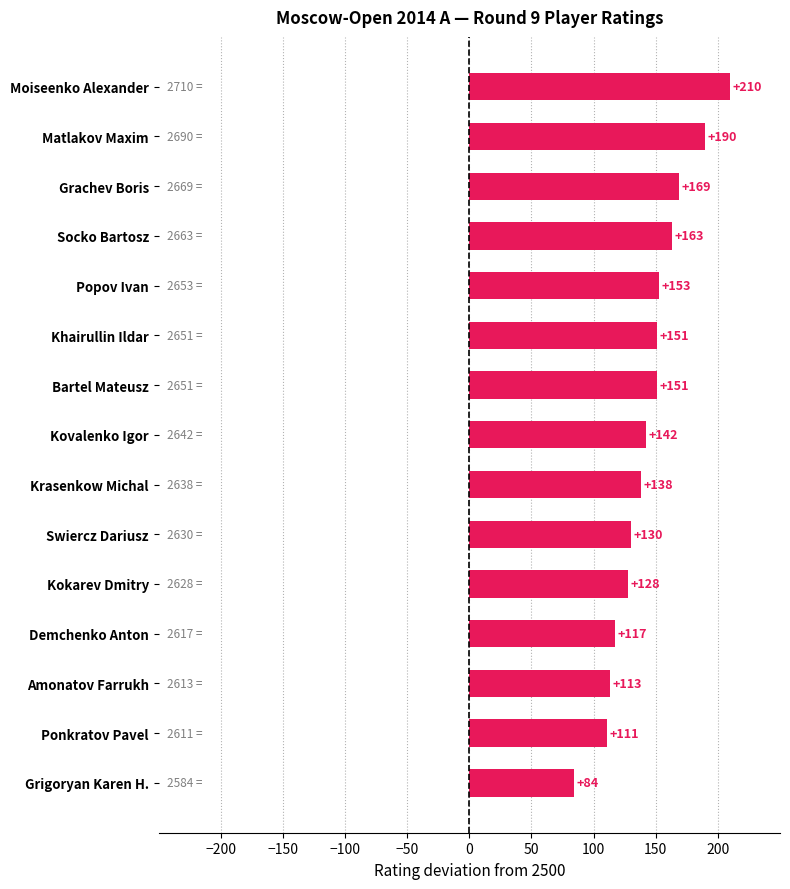

Reading top to bottom, what are all the values shown in this chart?

Moiseenko Alexander=210	Matlakov Maxim=190	Grachev Boris=169	Socko Bartosz=163	Popov Ivan=153	Khairullin Ildar=151	Bartel Mateusz=151	Kovalenko Igor=142	Krasenkow Michal=138	Swiercz Dariusz=130	Kokarev Dmitry=128	Demchenko Anton=117	Amonatov Farrukh=113	Ponkratov Pavel=111	Grigoryan Karen H.=84